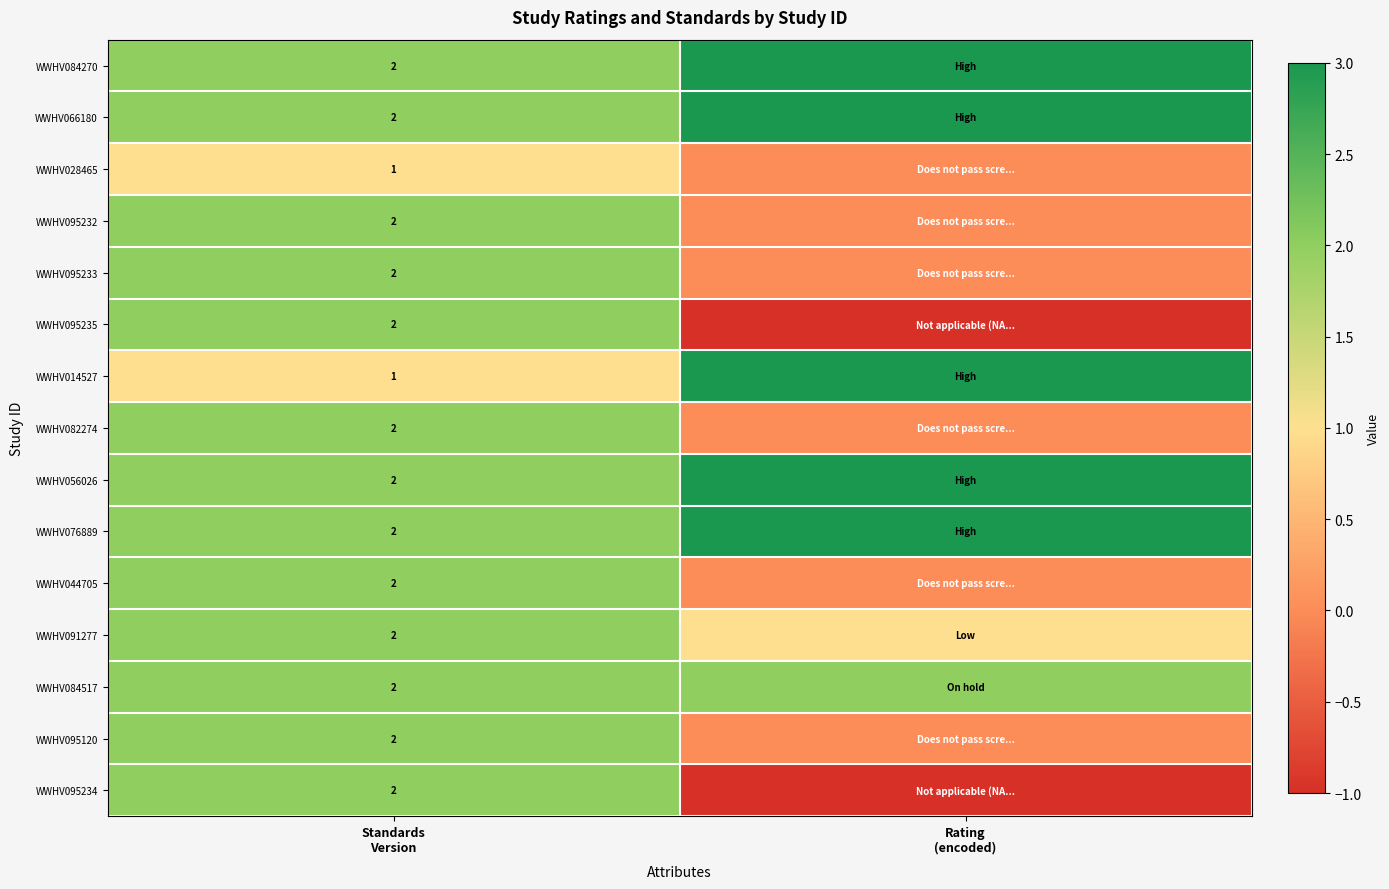

List the series in order of their peak value, lowest first.

WWHV028465, WWHV095232, WWHV095233, WWHV095235, WWHV082274, WWHV044705, WWHV091277, WWHV084517, WWHV095120, WWHV095234, WWHV084270, WWHV066180, WWHV014527, WWHV056026, WWHV076889